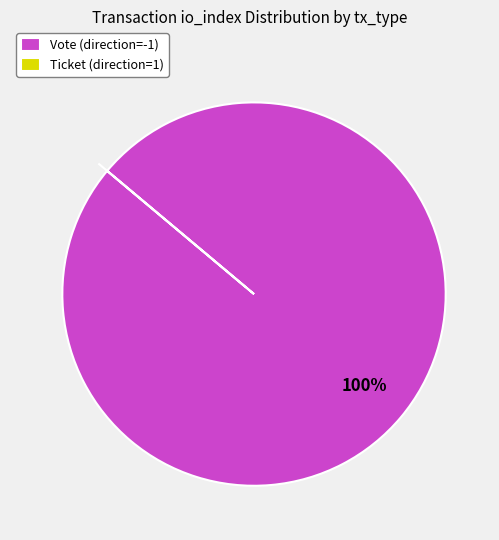

To the nearest percent, what is the average slice percentage?

50%